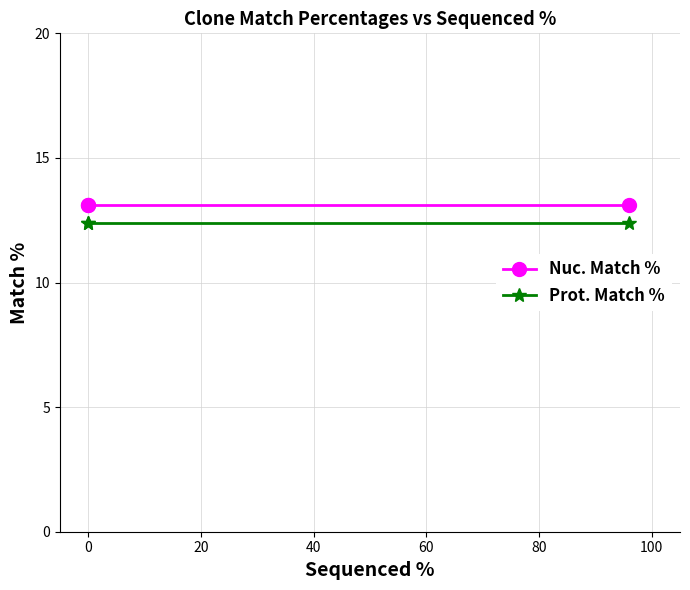

Rank the series by their maximum value, from highest to lowest.

Nuc. Match %, Prot. Match %